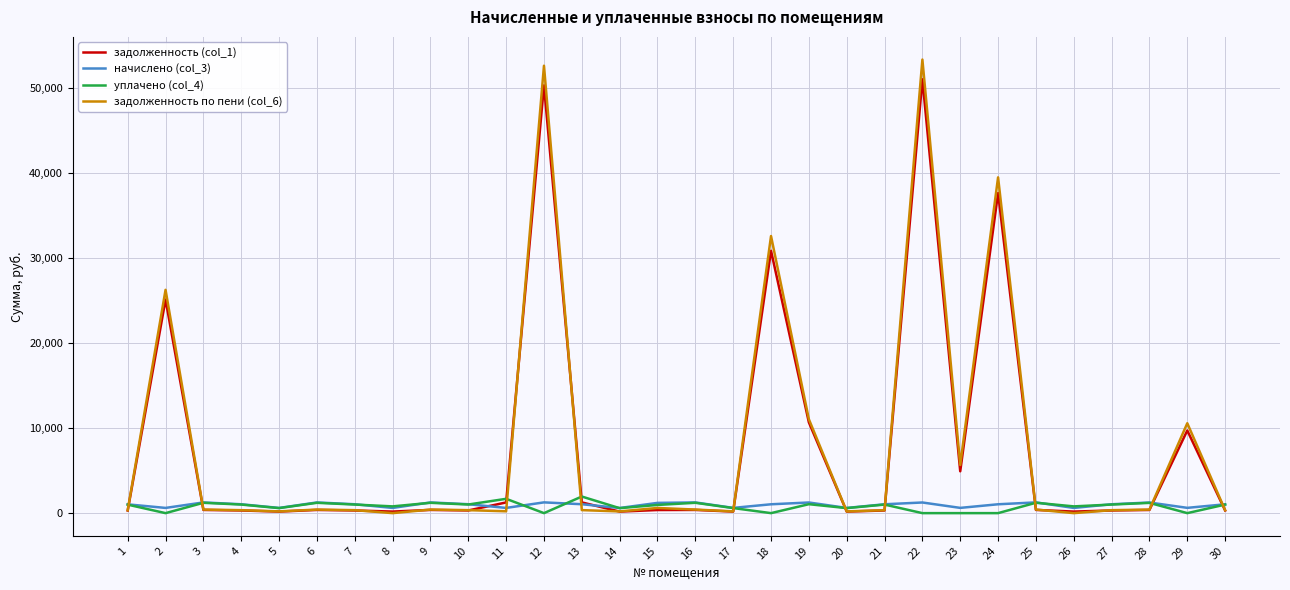

At 18, list the series in order from smallest to largest.

уплачено (col_4), начислено (col_3), задолженность (col_1), задолженность по пени (col_6)